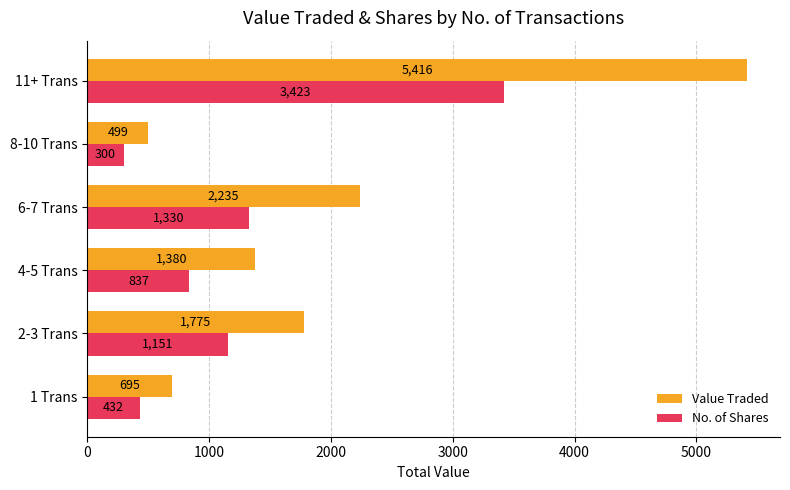

Is it true that Value Traded equals 182 at 8-10 Trans?

False